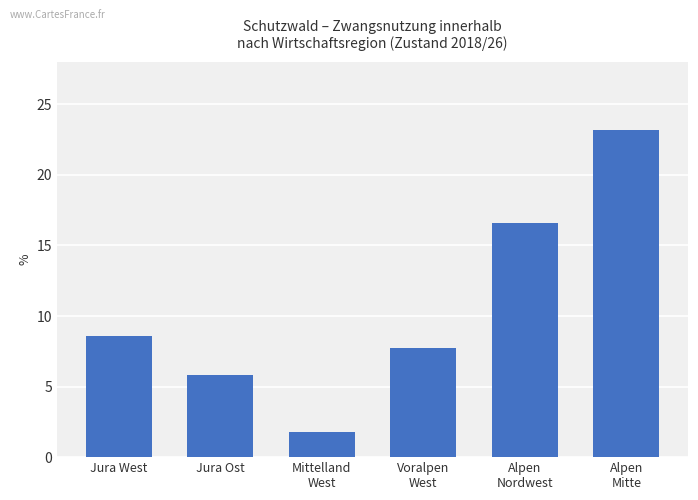

Rank the categories by value from lowest to highest.

Mittelland
West, Jura Ost, Voralpen
West, Jura West, Alpen
Nordwest, Alpen
Mitte